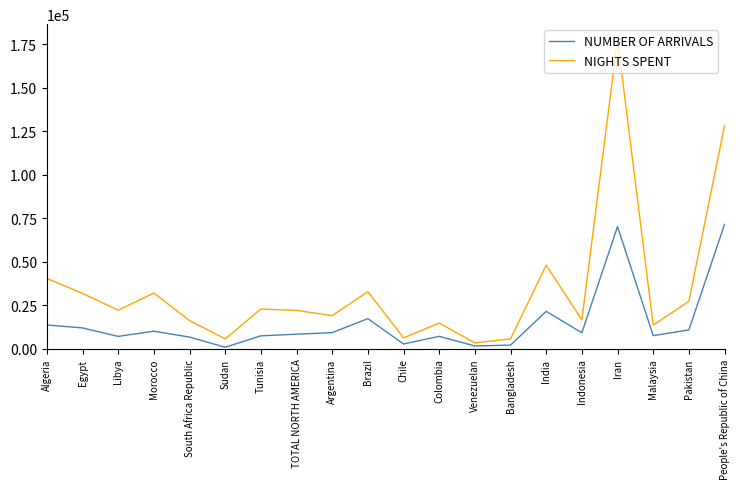

Which category has the highest value across all series?

Iran